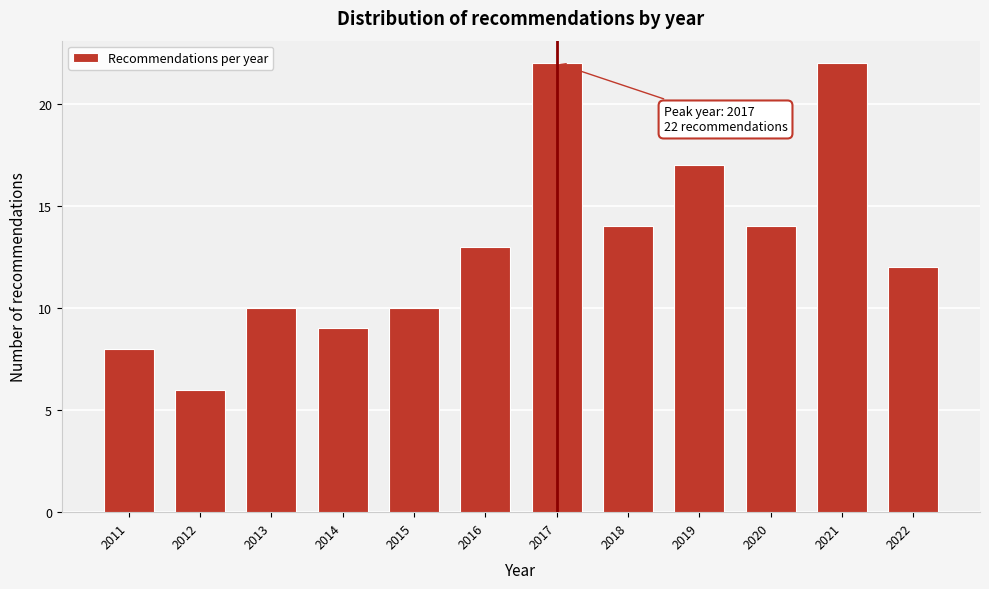

Reading right to left, list all the values displayed in this chart.

12	22	14	17	14	22	13	10	9	10	6	8